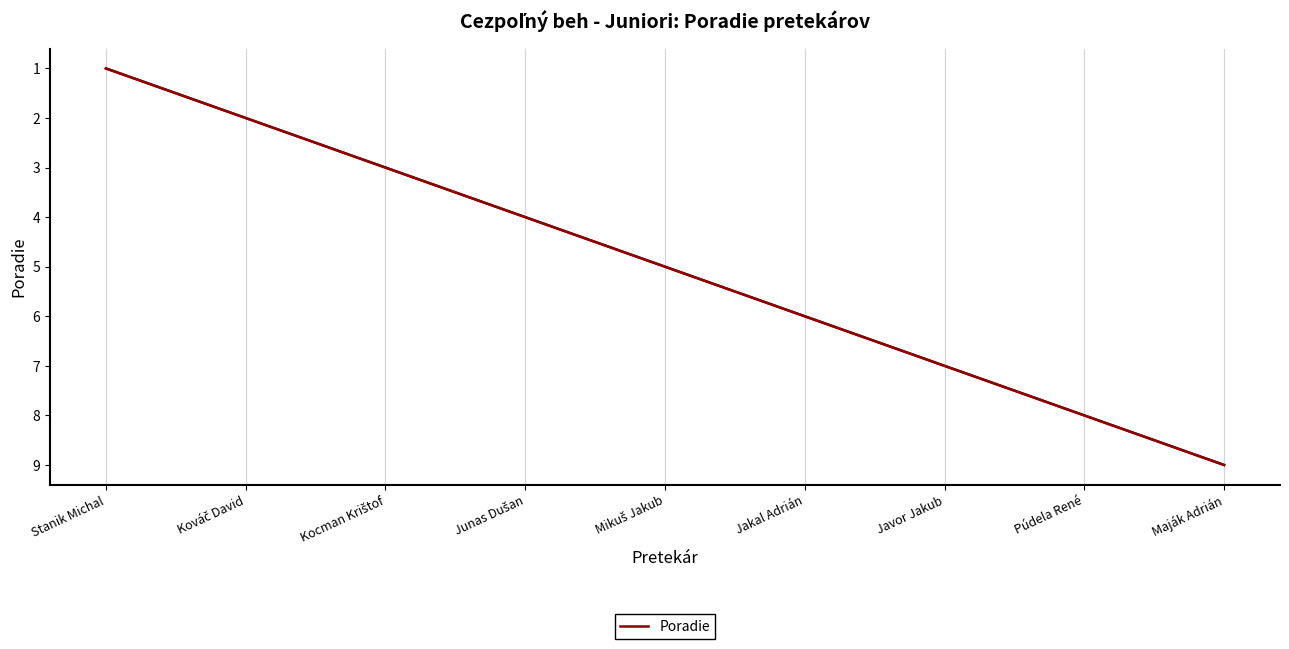

True or false: the data shows 9 at Jakal Adrián.

False